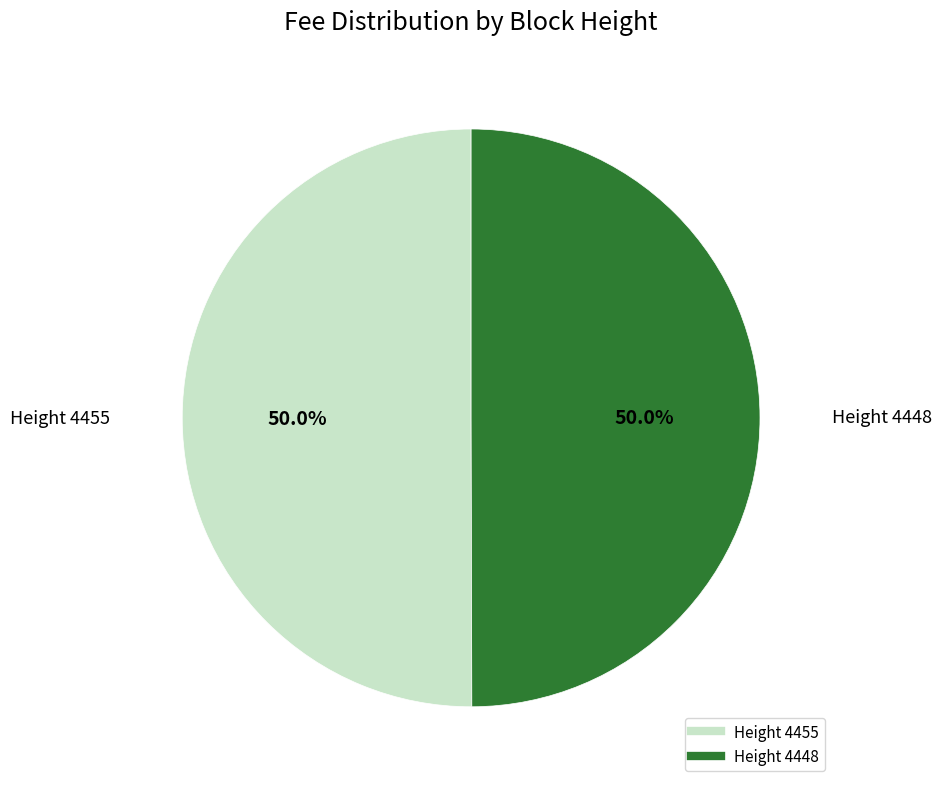

Rank the categories by value from lowest to highest.

4448, 4455